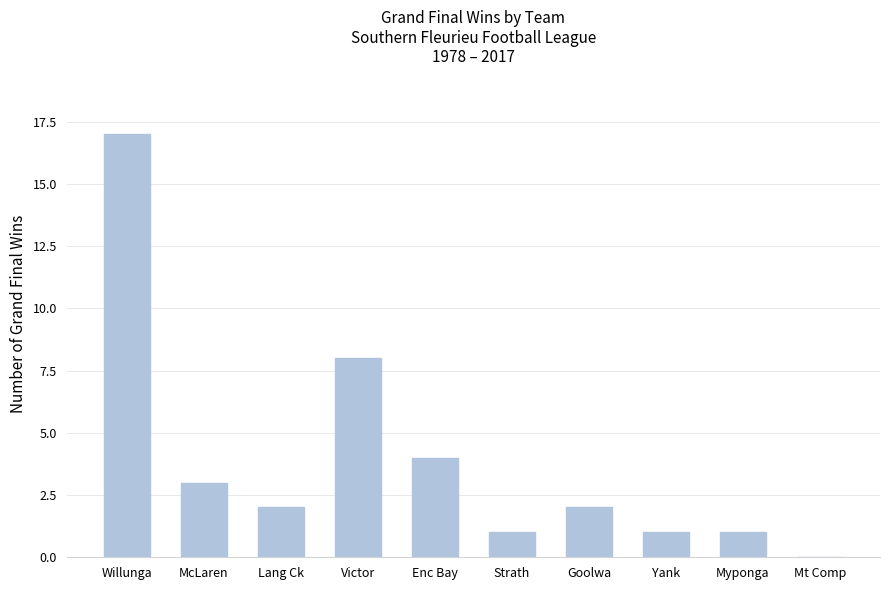

What is the ratio of the value at Yank to the value at Goolwa?

0.5